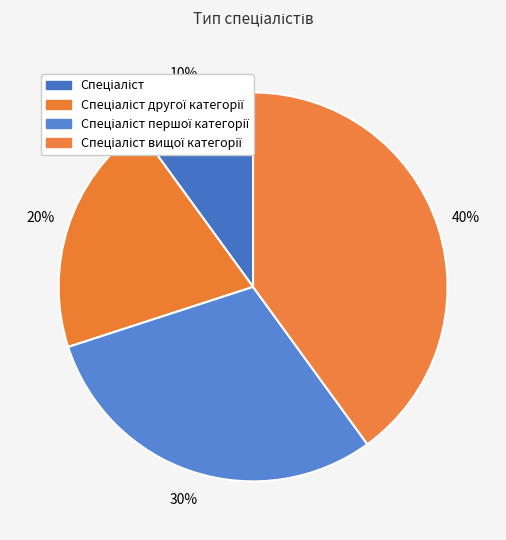

Count the number of slices in the pie.

4